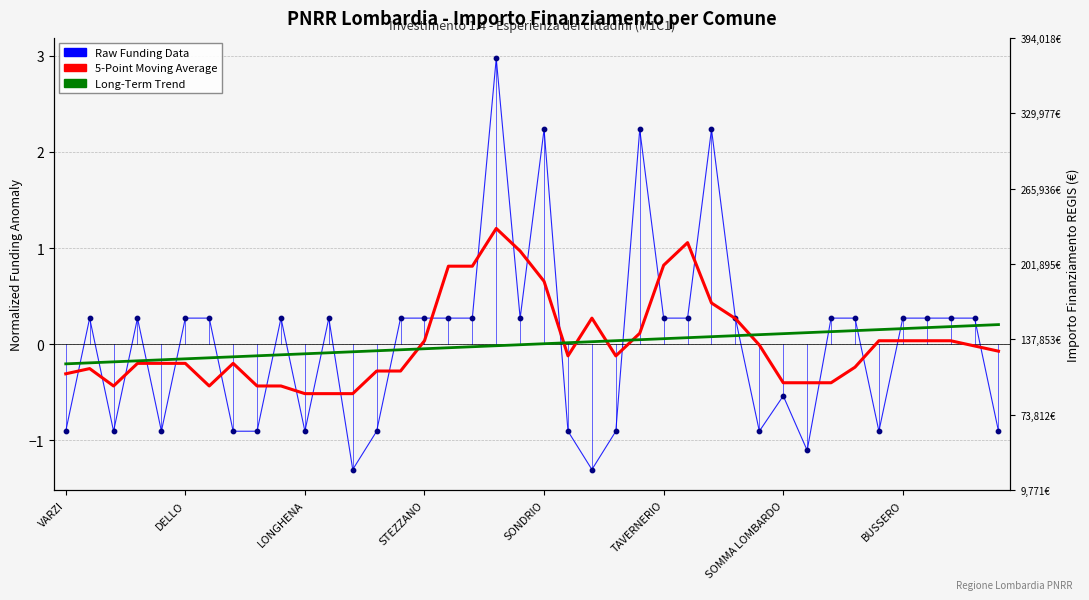

Which series has the widest spread of Y values?

Raw Funding Data